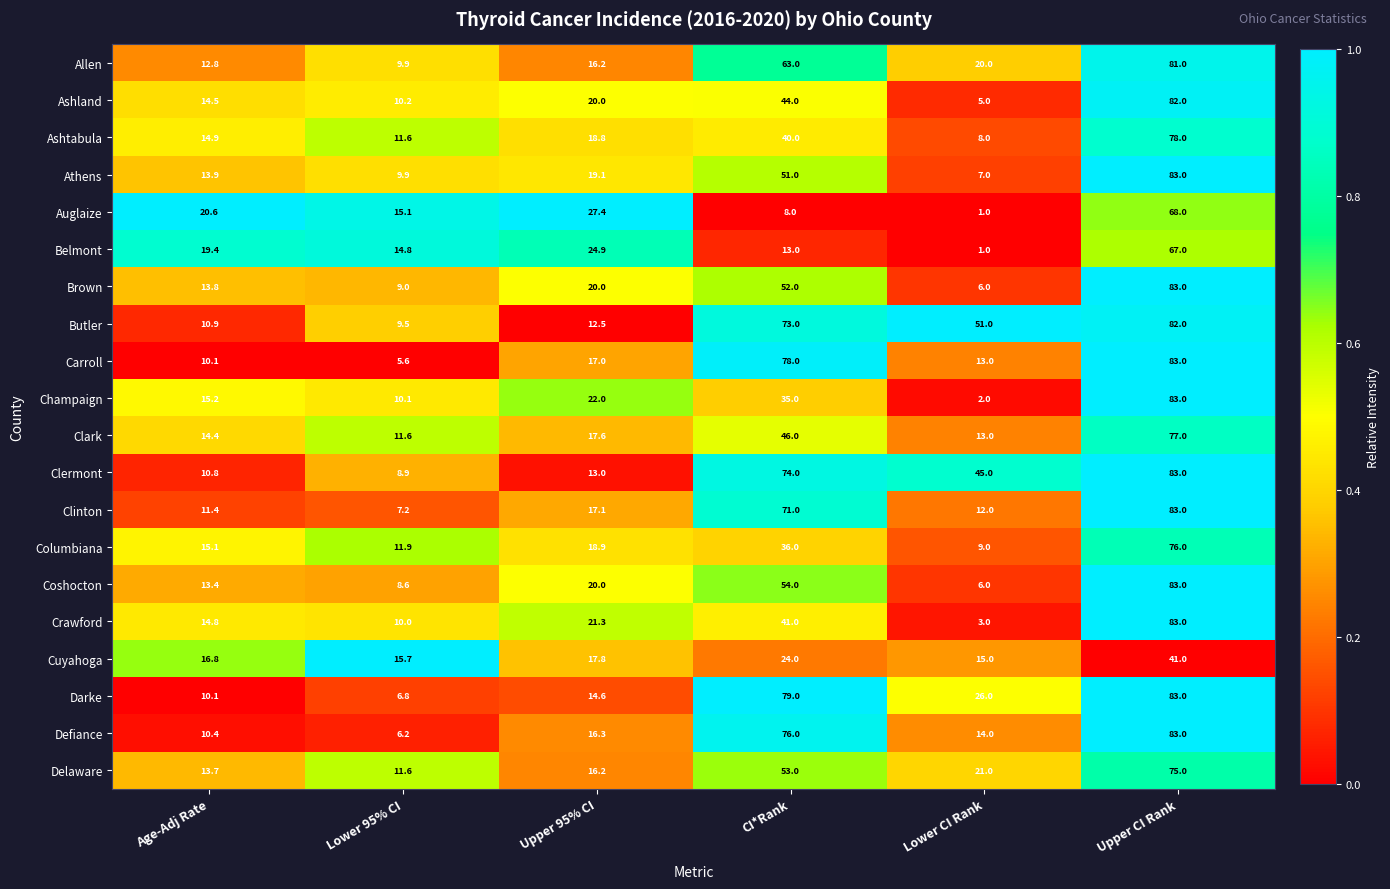

Where does the Auglaize series first go above 20?

Age-Adj Rate